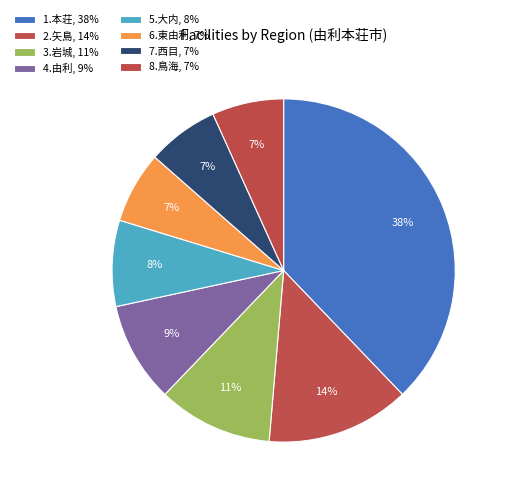

What is the smallest slice in the pie chart?

6.東由利